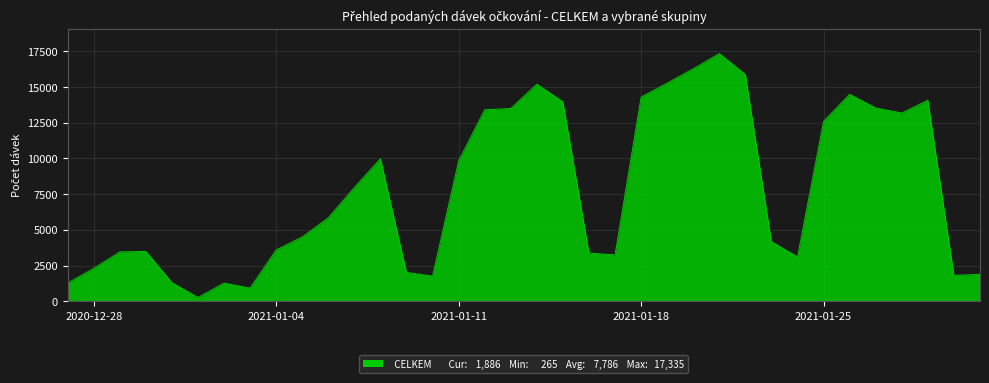

What is the difference between the maximum and minimum values?

17070